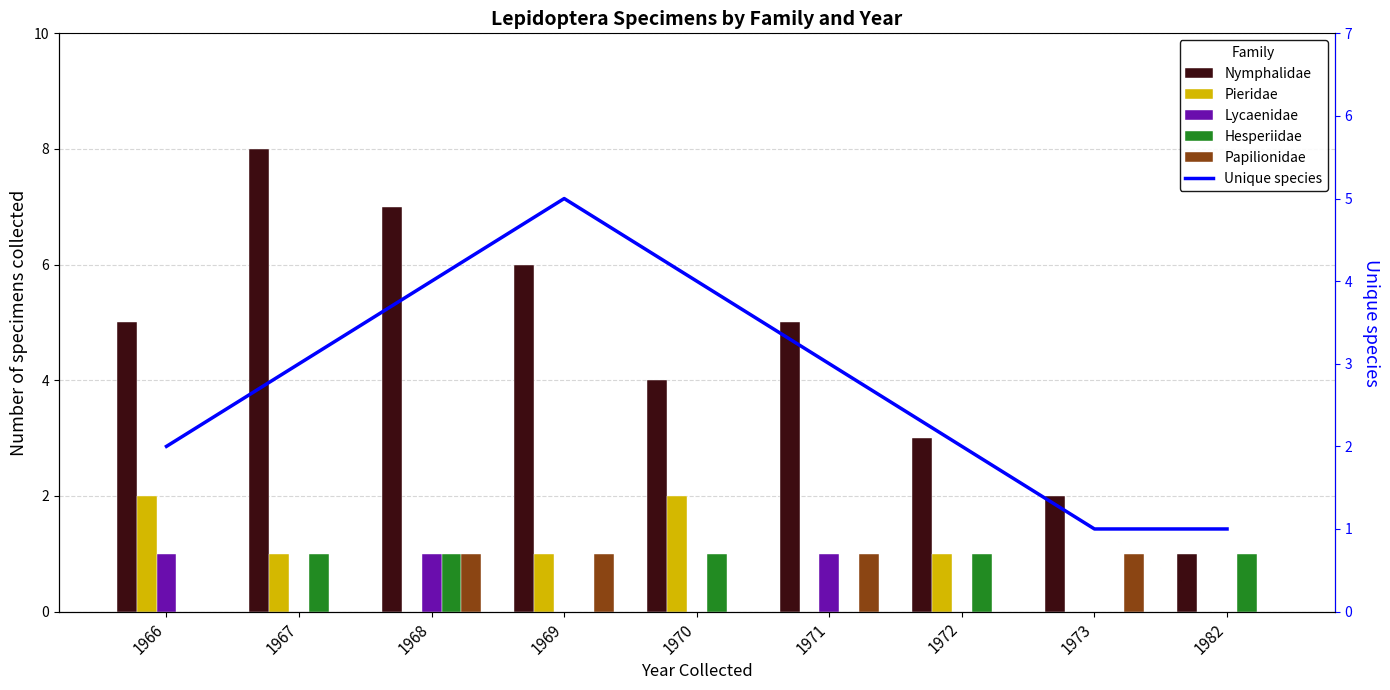

At which label is Papilionidae closest to 0?

1966